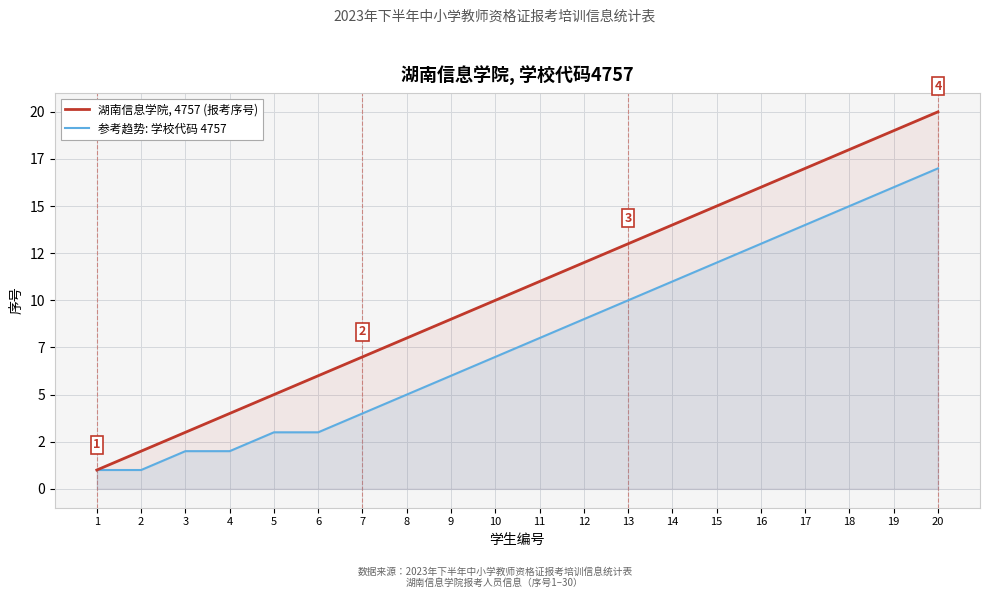

Reading left to right, extract all data points from this chart.

湖南信息学院, 4757 (报考序号): 1	2	3	4	5	6	7	8	9	10	11	12	13	14	15	16	17	18	19	20
参考趋势: 学校代码 4757: 1	1	2	2	3	3	4	5	6	7	8	9	10	11	12	13	14	15	16	17